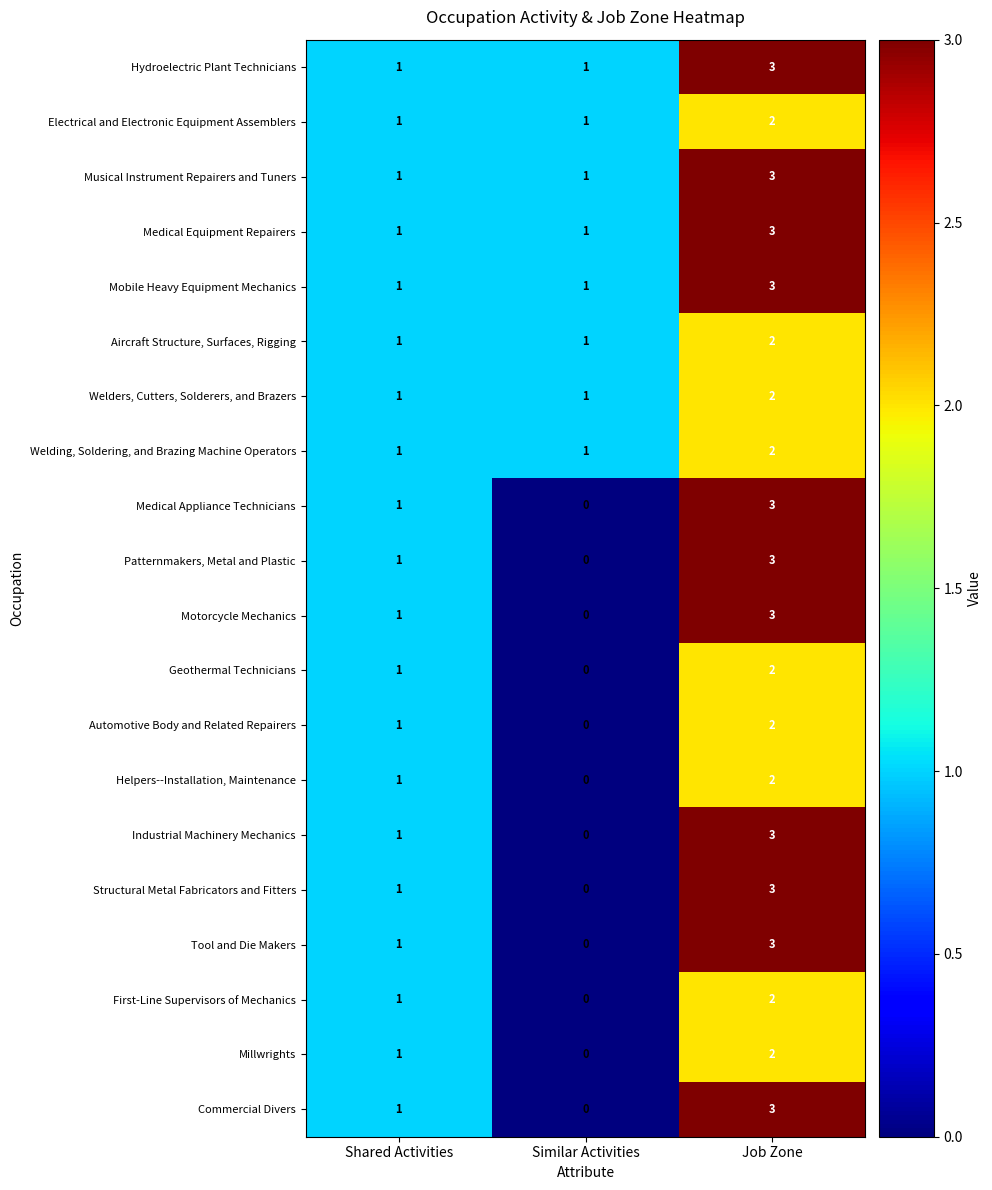

What is the average value of the Industrial Machinery Mechanics series?

1